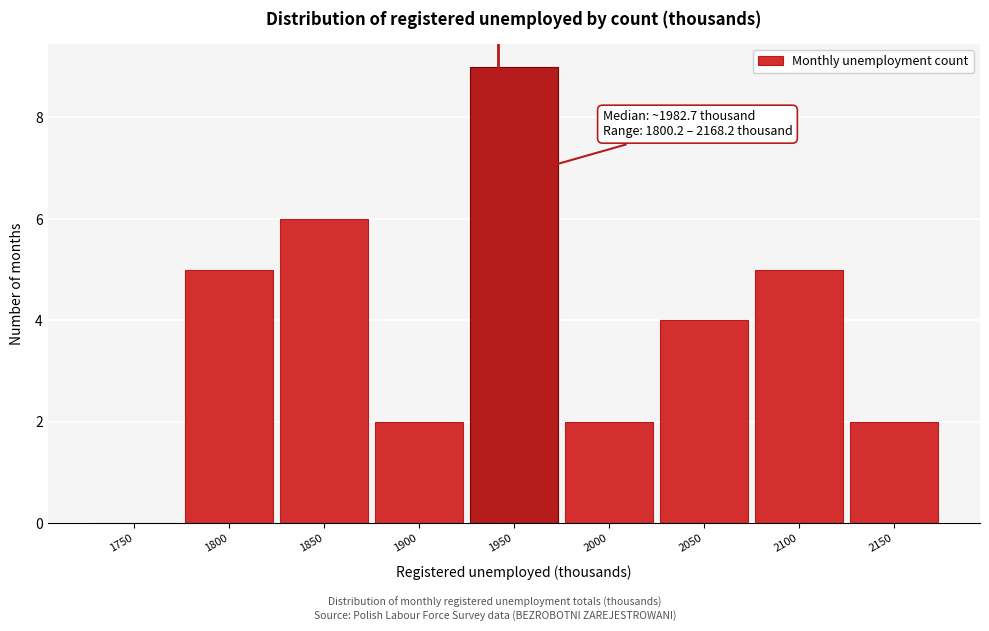

Reading left to right, list all the values displayed in this chart.

1750=0	1800=5	1850=6	1900=2	1950=9	2000=2	2050=4	2100=5	2150=2